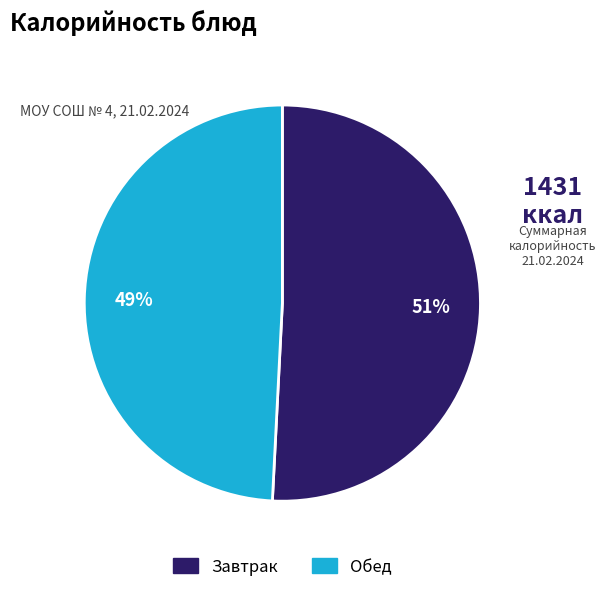

Does any single category account for the majority?

Yes